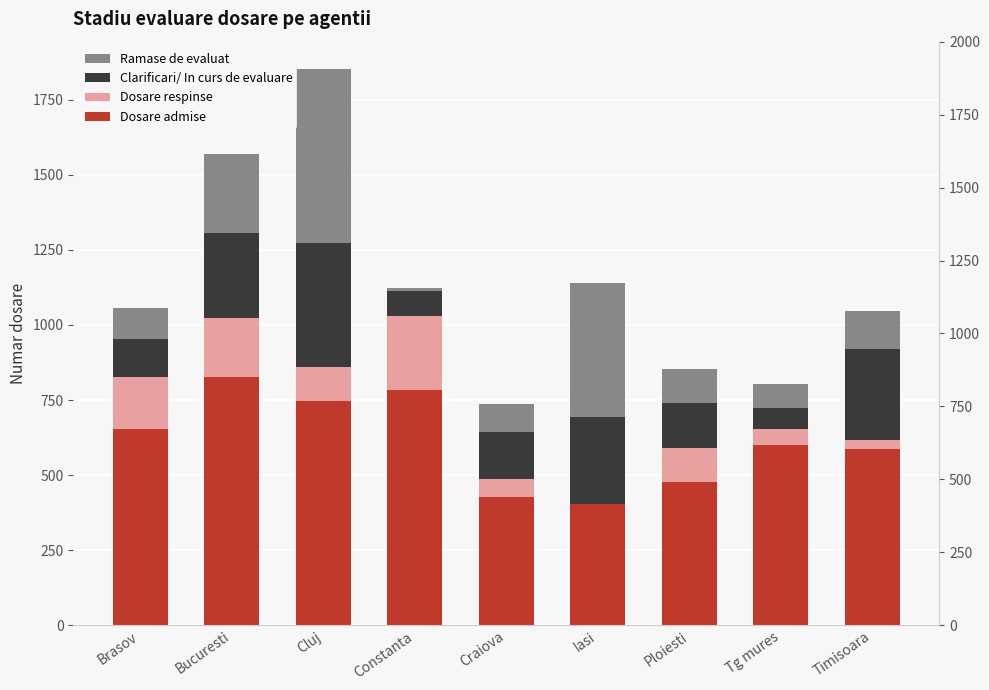

How many bars are there in each group?

4